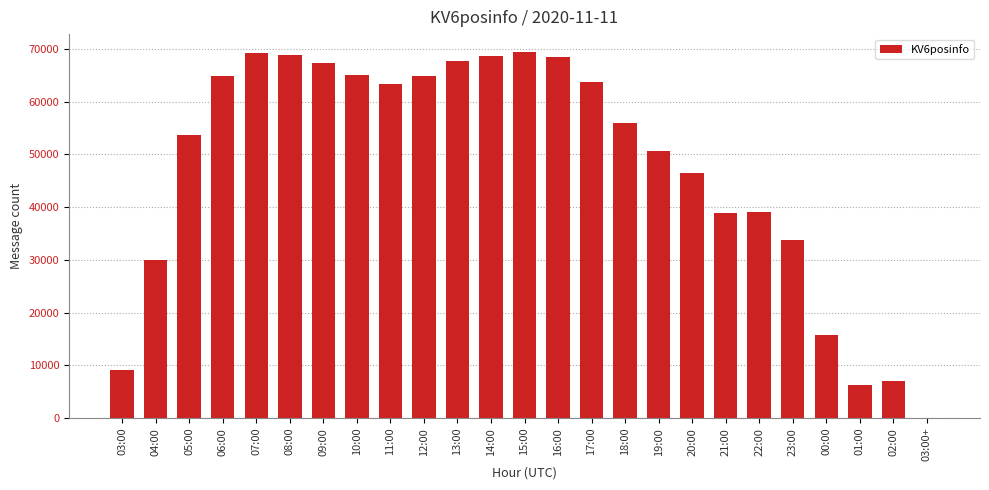

The chart shows a value of 65038 at 10:00. True or false?

True